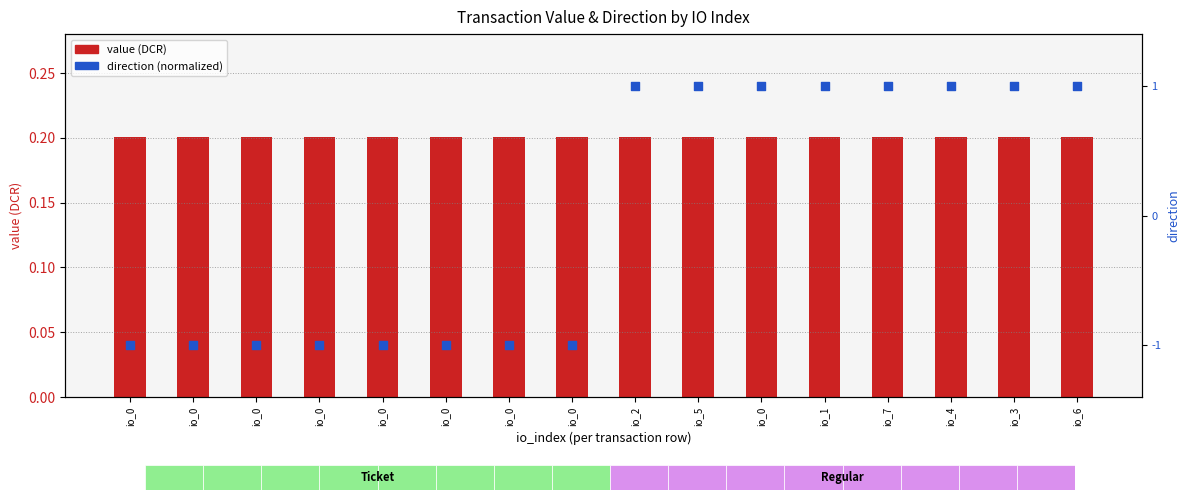

Which series has the largest Y range (max minus min)?

direction (normalized)